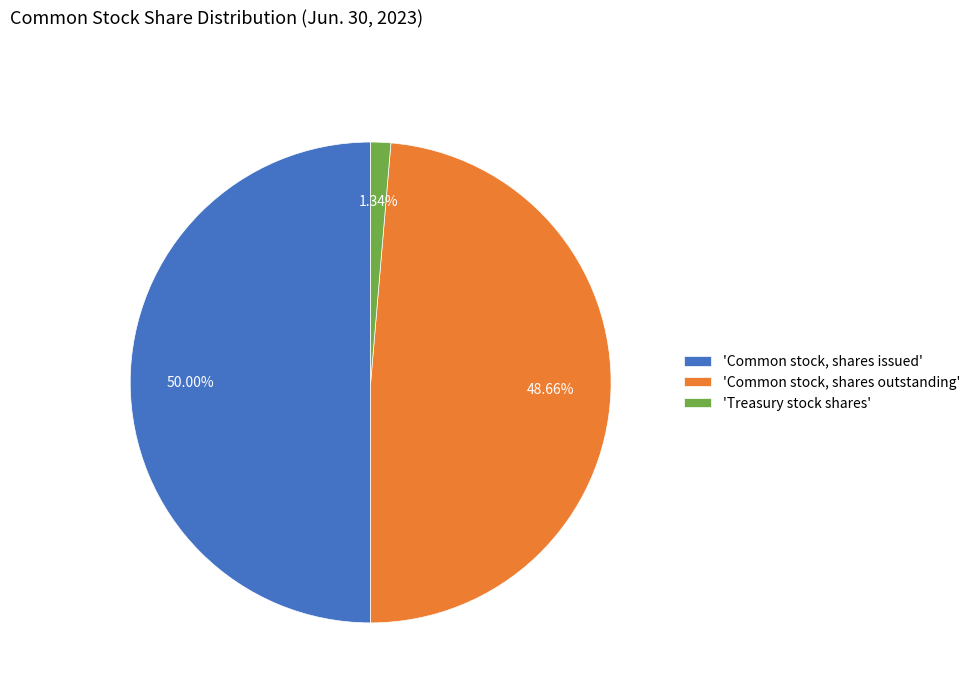

Rank the categories by value from lowest to highest.

'Treasury stock shares', 'Common stock, shares outstanding', 'Common stock, shares issued'